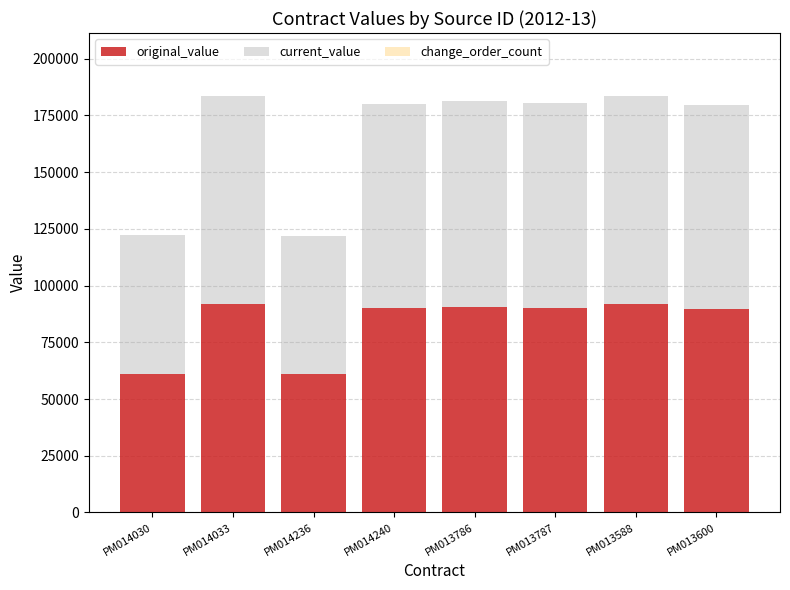

What is the lowest value of the original_value series?

60860.8